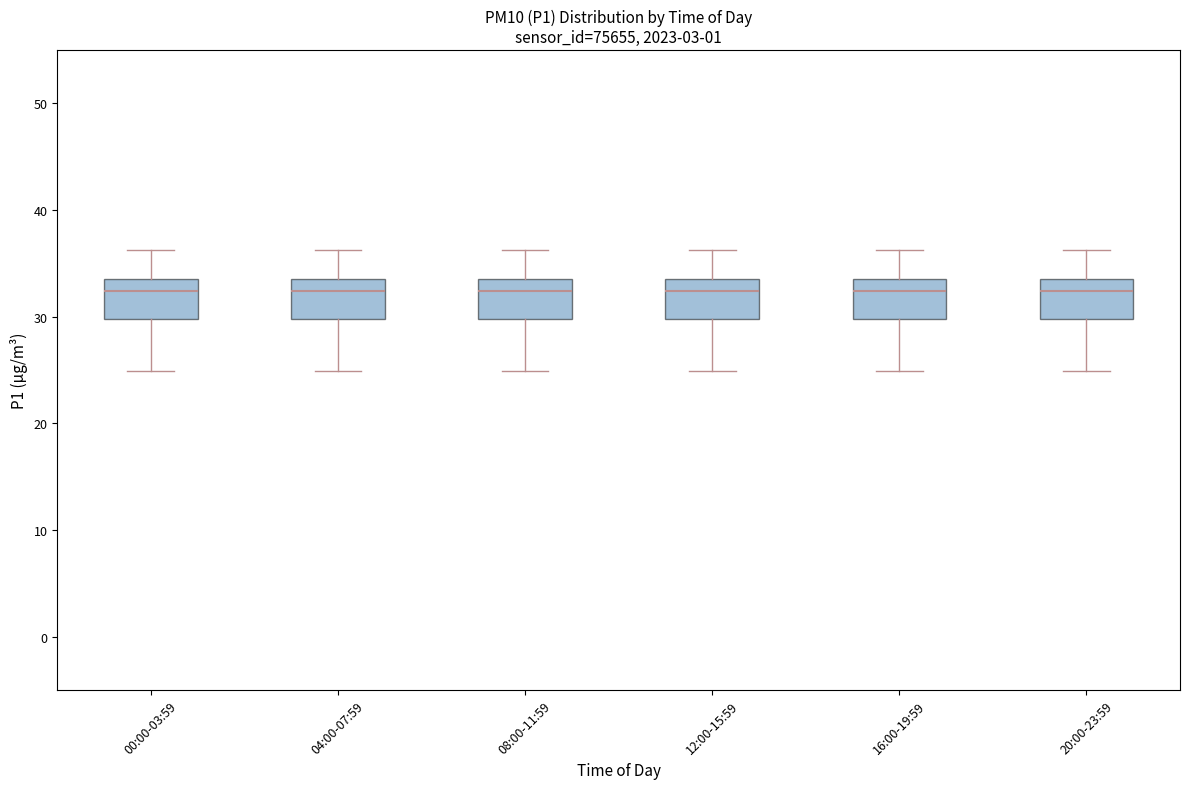

Reading left to right, transcribe this box plot: for each box, give where its median line is, the range the box spans, and where its two whiskers end, as read against the y-axis. The values are not printed on the chart, so give them approximately, as read against the axis.

00:00-03:59: median 32, box 30 to 34, whiskers 25 to 36
04:00-07:59: median 32, box 30 to 34, whiskers 25 to 36
08:00-11:59: median 32, box 30 to 34, whiskers 25 to 36
12:00-15:59: median 32, box 30 to 34, whiskers 25 to 36
16:00-19:59: median 32, box 30 to 34, whiskers 25 to 36
20:00-23:59: median 32, box 30 to 34, whiskers 25 to 36